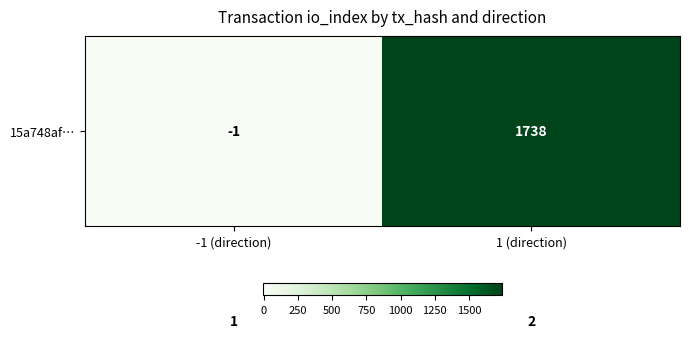

What is the spread (max minus min) of values at 1 (direction)?

1736